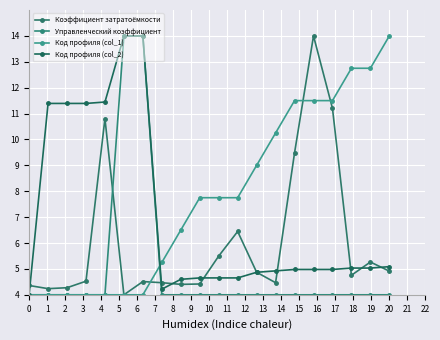

How many series are shown in this chart?

4